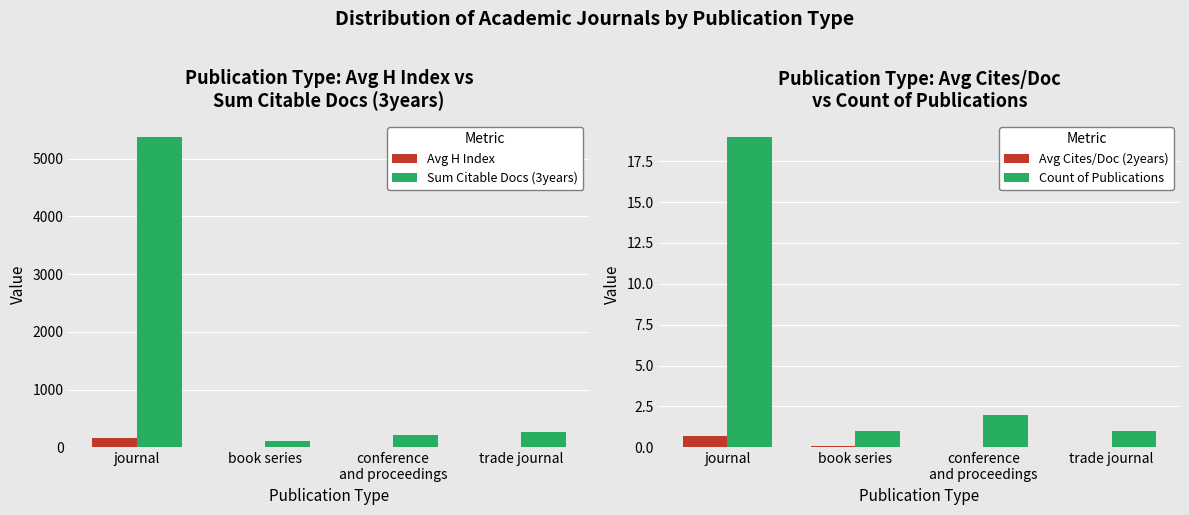

Where is Avg H Index nearest to the value 88?

book series